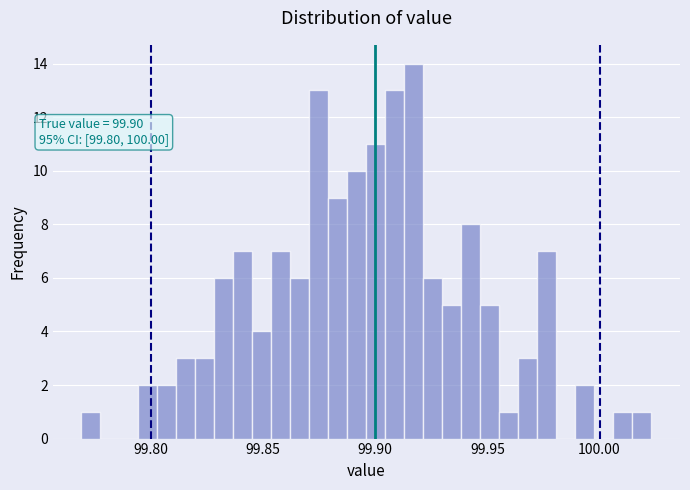

Read against the x-axis, roughly where is the centre of the tallest bar?

99.915